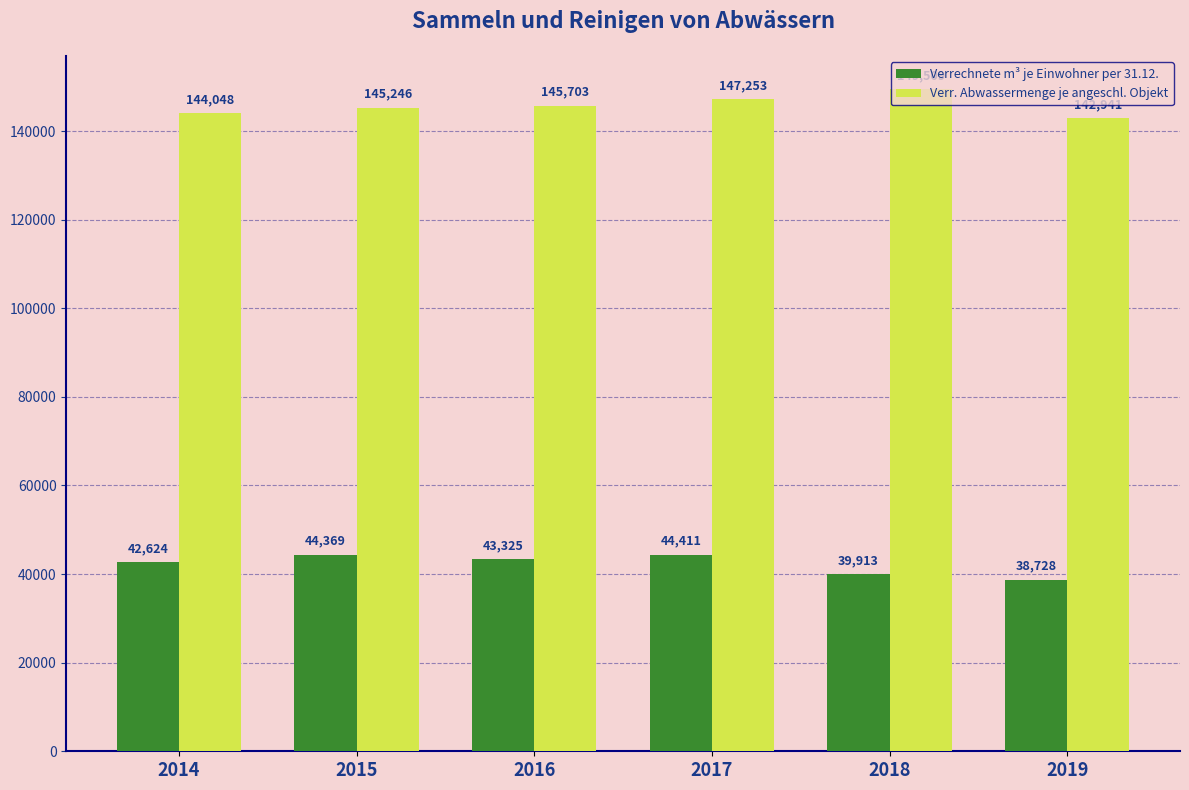

What is the spread (max minus min) of values at 2016?

102378